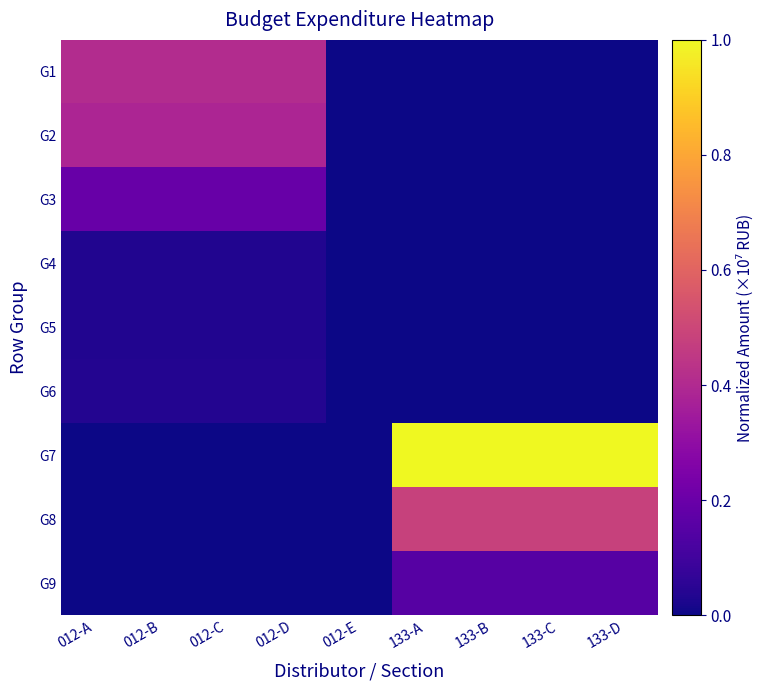

Which series has the largest total across all categories?

G7